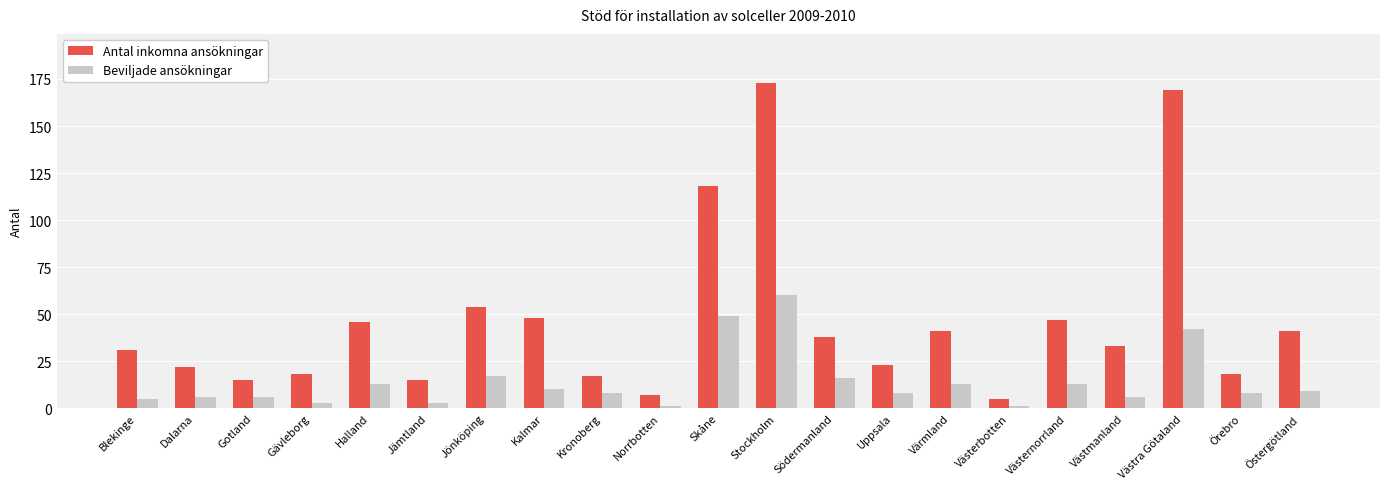

Where does the Beviljade ansökningar series first go above 8?

Halland